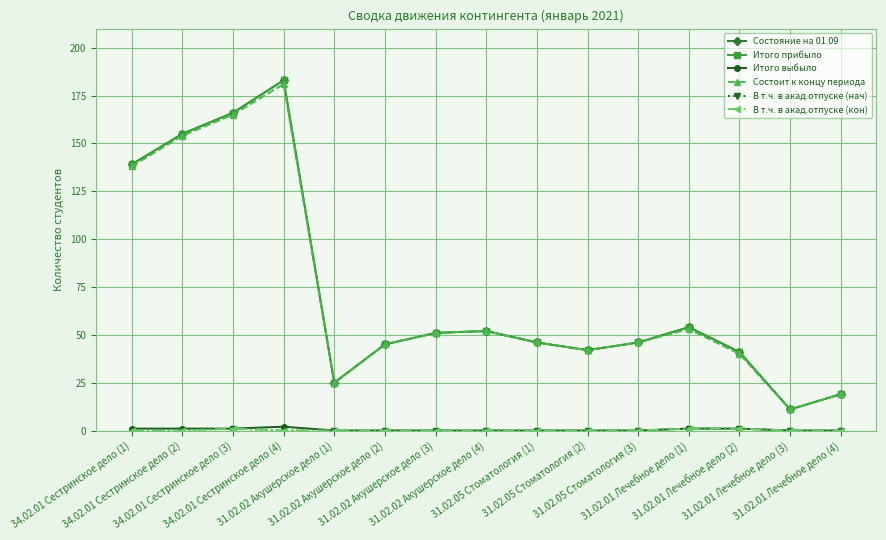

What value does the Итого прибыло series have at 34.02.01 Сестринское дело (1), to the nearest 5?

140